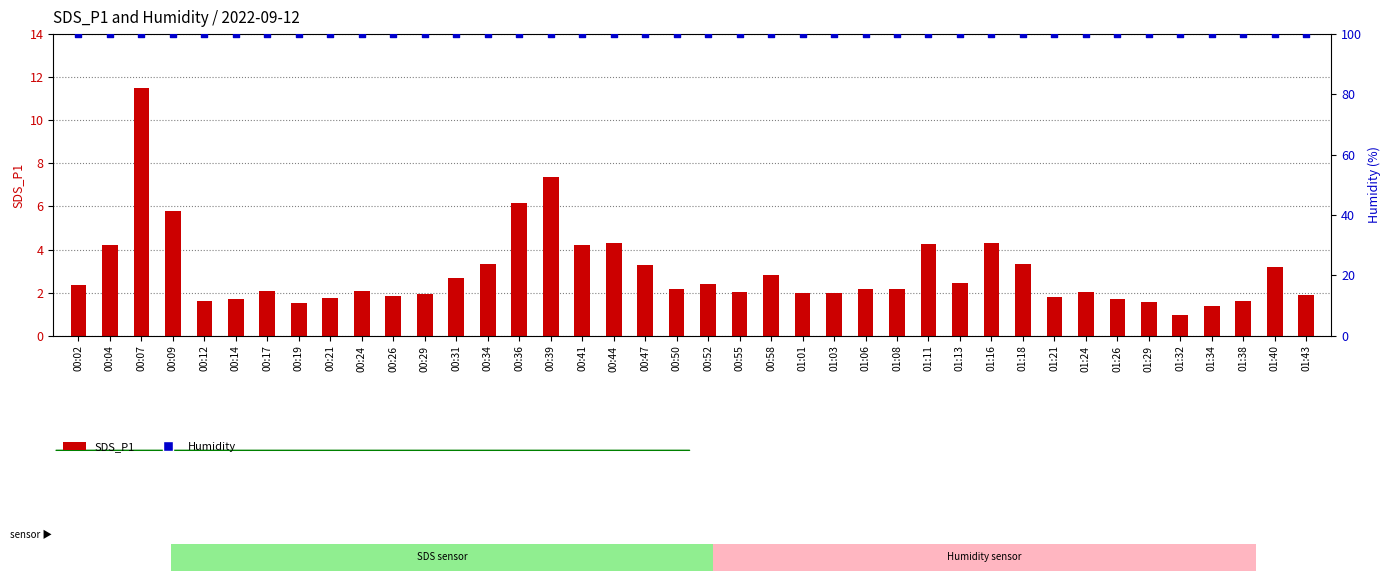

Which series has the largest total across all categories?

Humidity